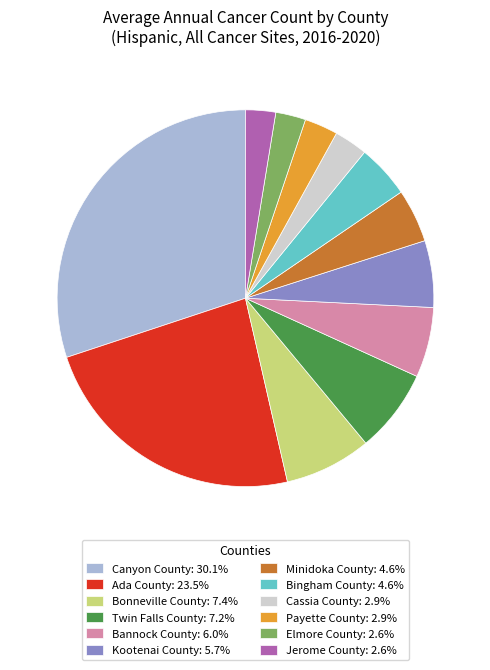

Combined, do Jerome County: 2.6% and Bannock County: 6.0% account for over 50%?

No